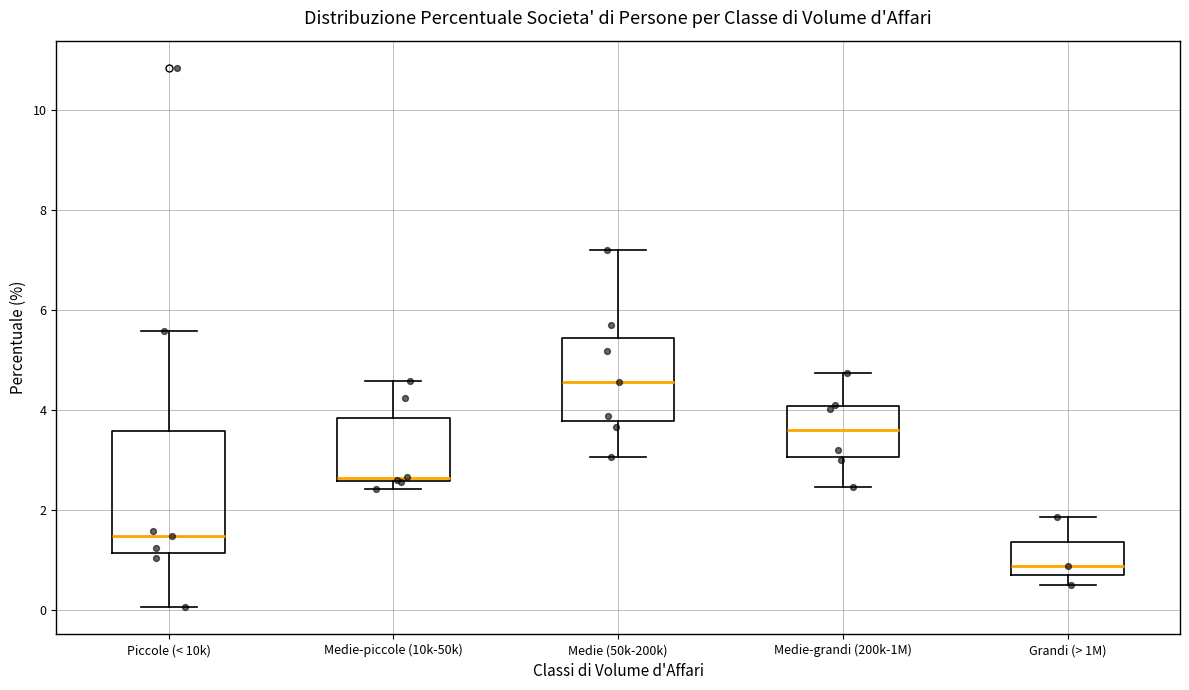

Which box is the tallest, from its lower edge to its upper edge?

Piccole (< 10k)